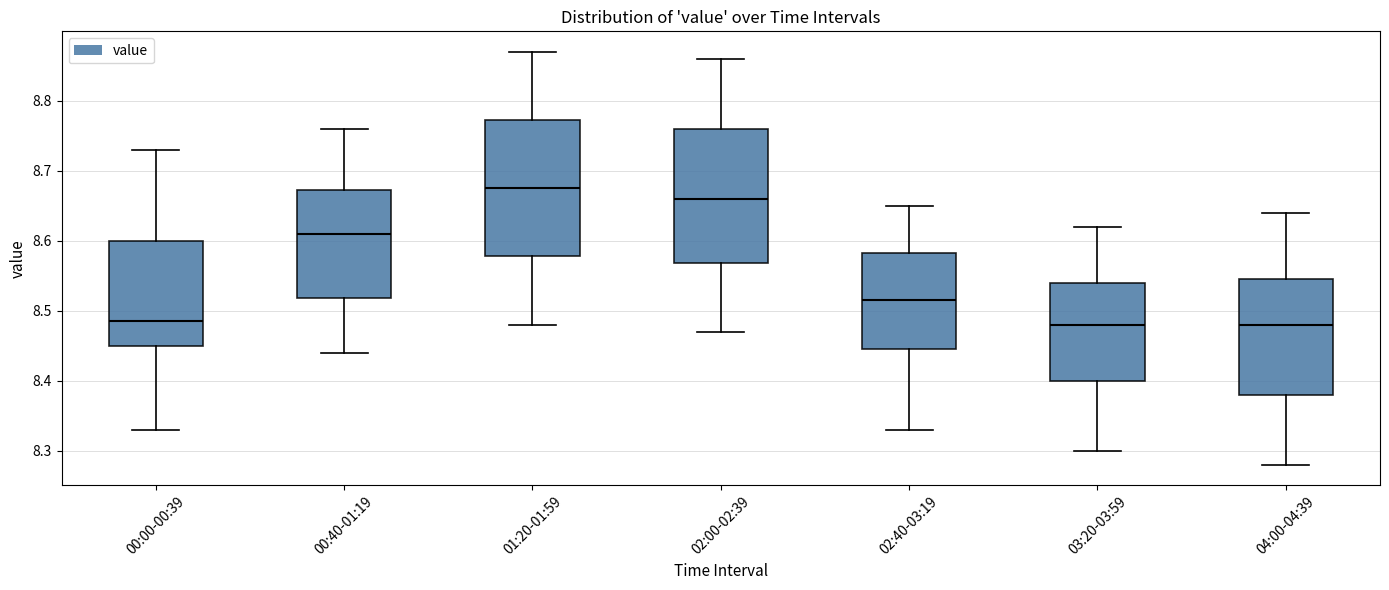

Reading left to right, transcribe this box plot: for each box, give where its median line is, the range the box spans, and where its two whiskers end, as read against the y-axis. The values are not printed on the chart, so give them approximately, as read against the axis.

00:00-00:39: median 8.49, box 8.45 to 8.60, whiskers 8.33 to 8.73
00:40-01:19: median 8.61, box 8.52 to 8.67, whiskers 8.44 to 8.76
01:20-01:59: median 8.68, box 8.58 to 8.77, whiskers 8.48 to 8.87
02:00-02:39: median 8.66, box 8.57 to 8.76, whiskers 8.47 to 8.86
02:40-03:19: median 8.52, box 8.45 to 8.58, whiskers 8.33 to 8.65
03:20-03:59: median 8.48, box 8.40 to 8.54, whiskers 8.30 to 8.62
04:00-04:39: median 8.48, box 8.38 to 8.55, whiskers 8.28 to 8.64